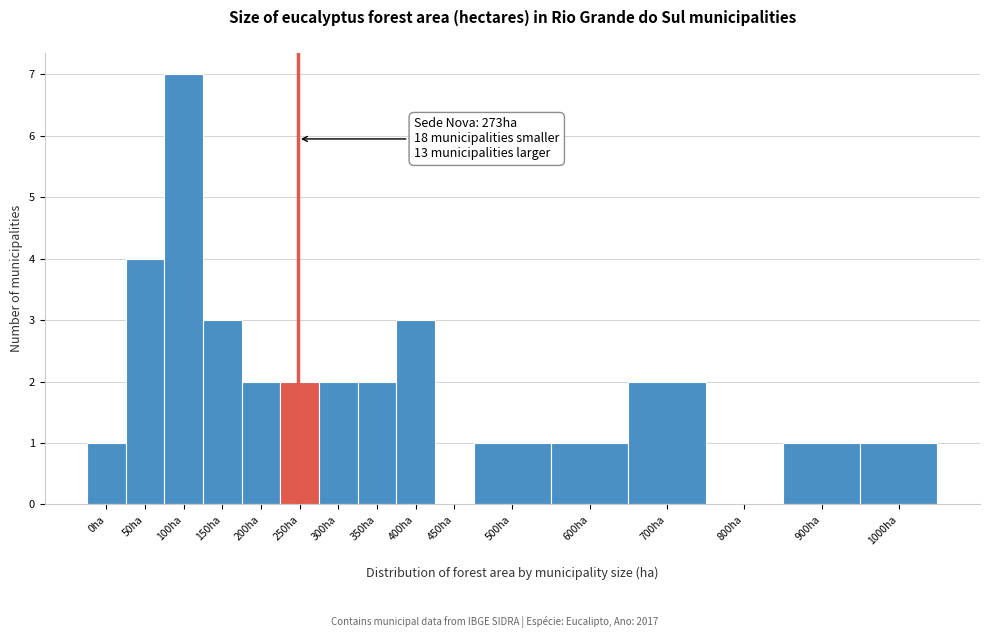

Reading left to right, transcribe all the data shown in this chart.

0ha=1	50ha=4	100ha=7	150ha=3	200ha=2	250ha=2	300ha=2	350ha=2	400ha=3	450ha=0	500ha=1	600ha=1	700ha=2	800ha=0	900ha=1	1000ha=1